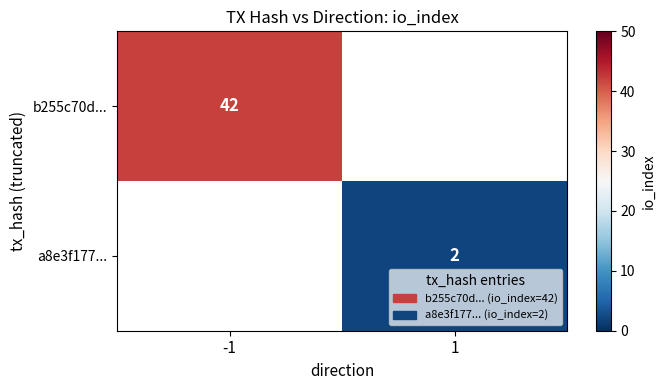

The value of a8e3f177... at 1 is 2.7. True or false?

False